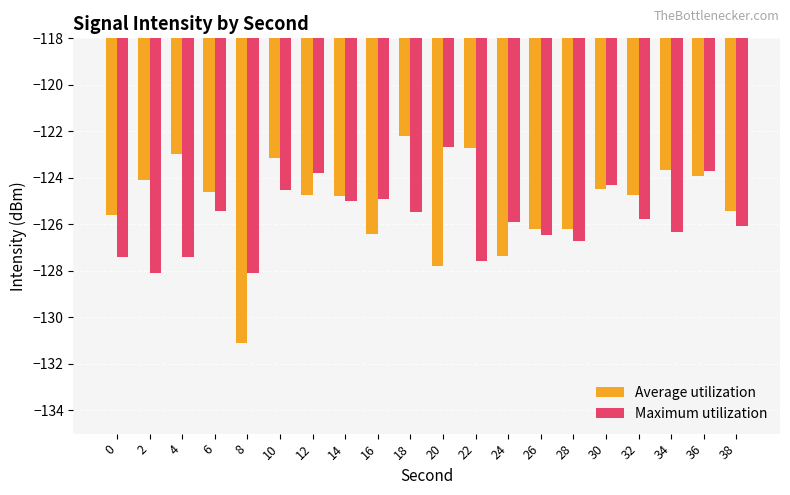

True or false: Maximum utilization has a value of -171.0 at 34.

False